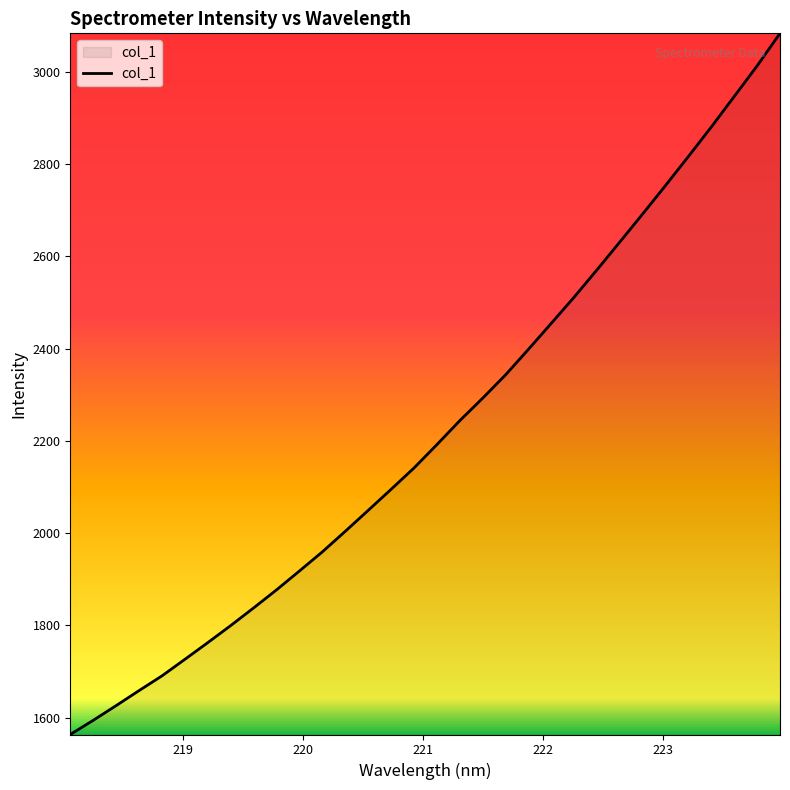

What is the difference between the maximum and minimum values?

1520.0